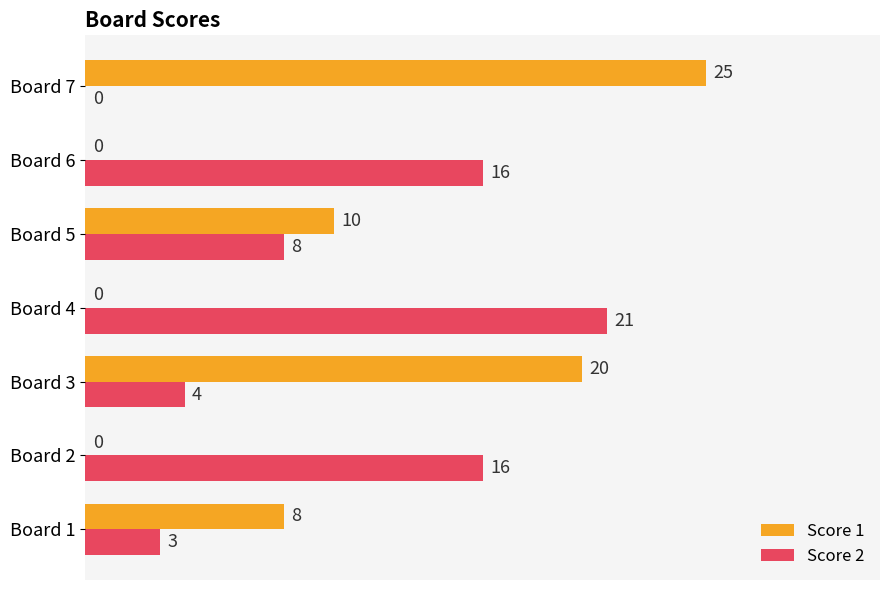

What is the sum of all Score 1 values?

63